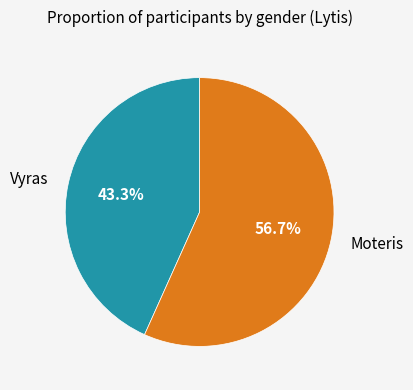

How many slices are in this pie chart?

2